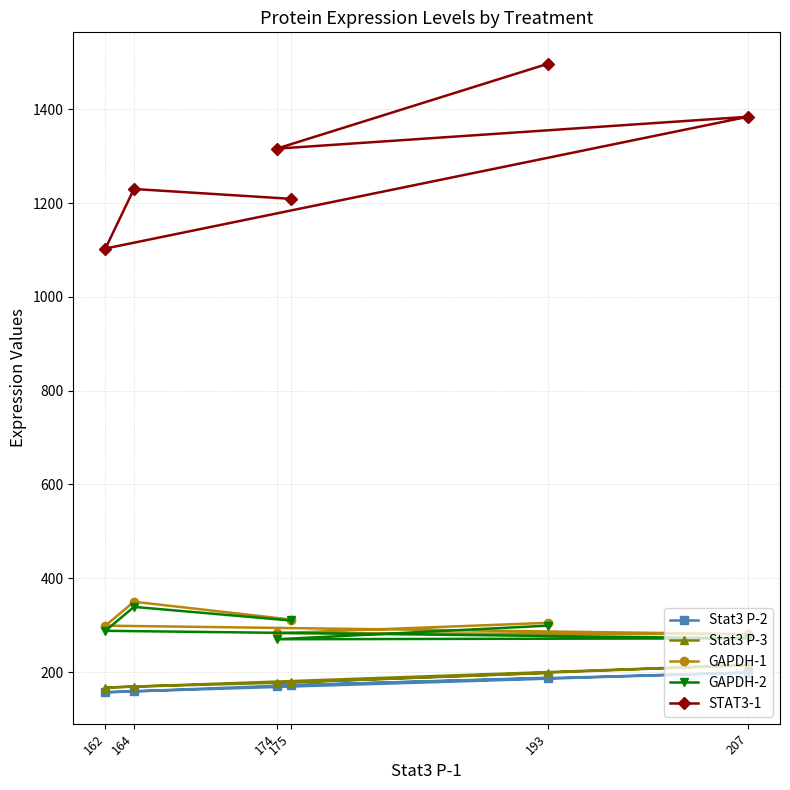

True or false: GAPDH-2 and Stat3 P-2 cross at least once.

False